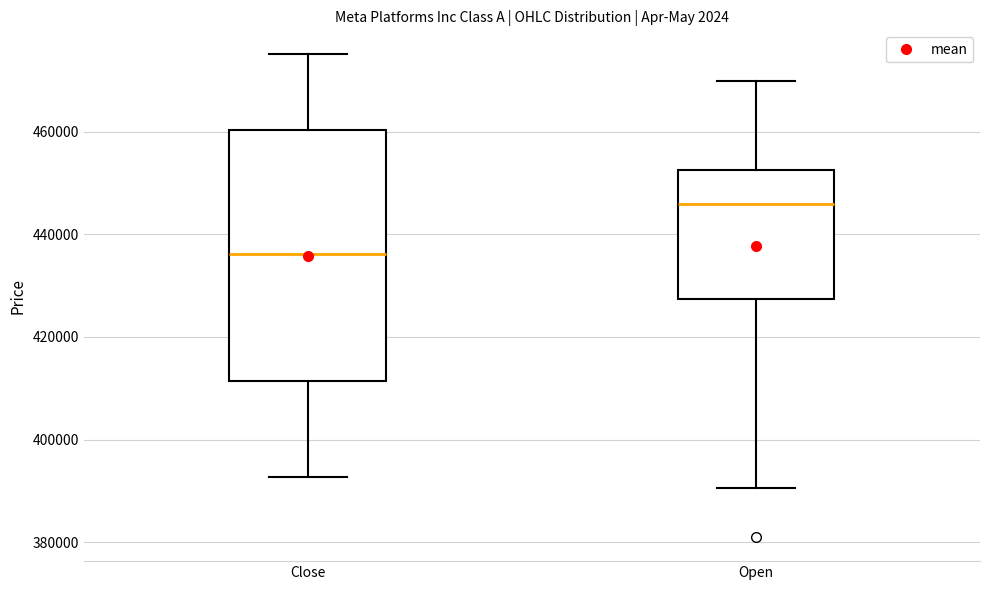

Which box is the tallest, from its lower edge to its upper edge?

Close